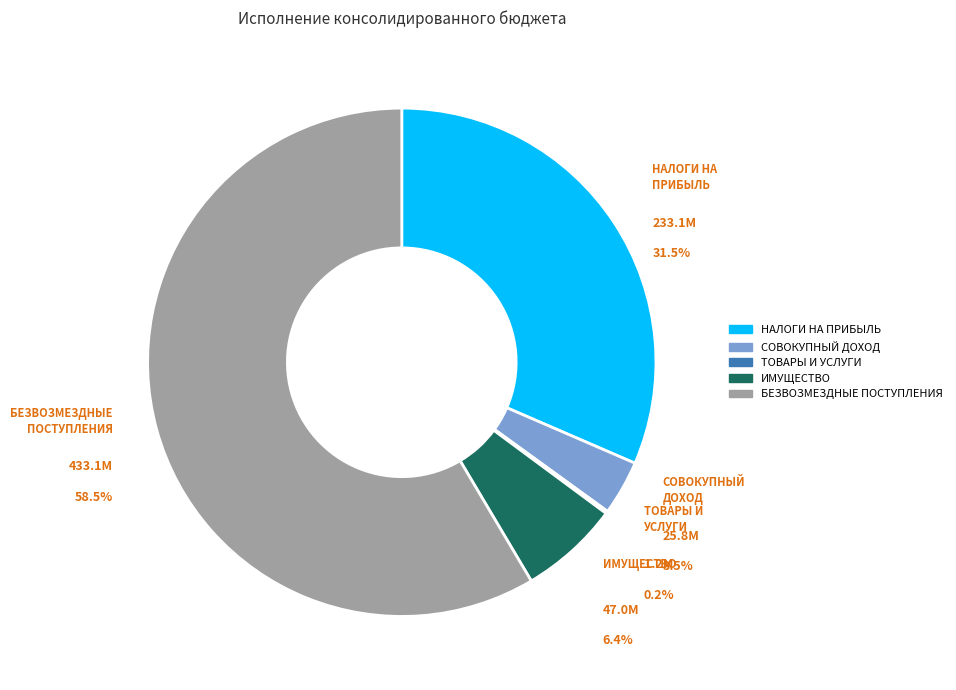

What is the majority slice?

БЕЗВОЗМЕЗДНЫЕ ПОСТУПЛЕНИЯ